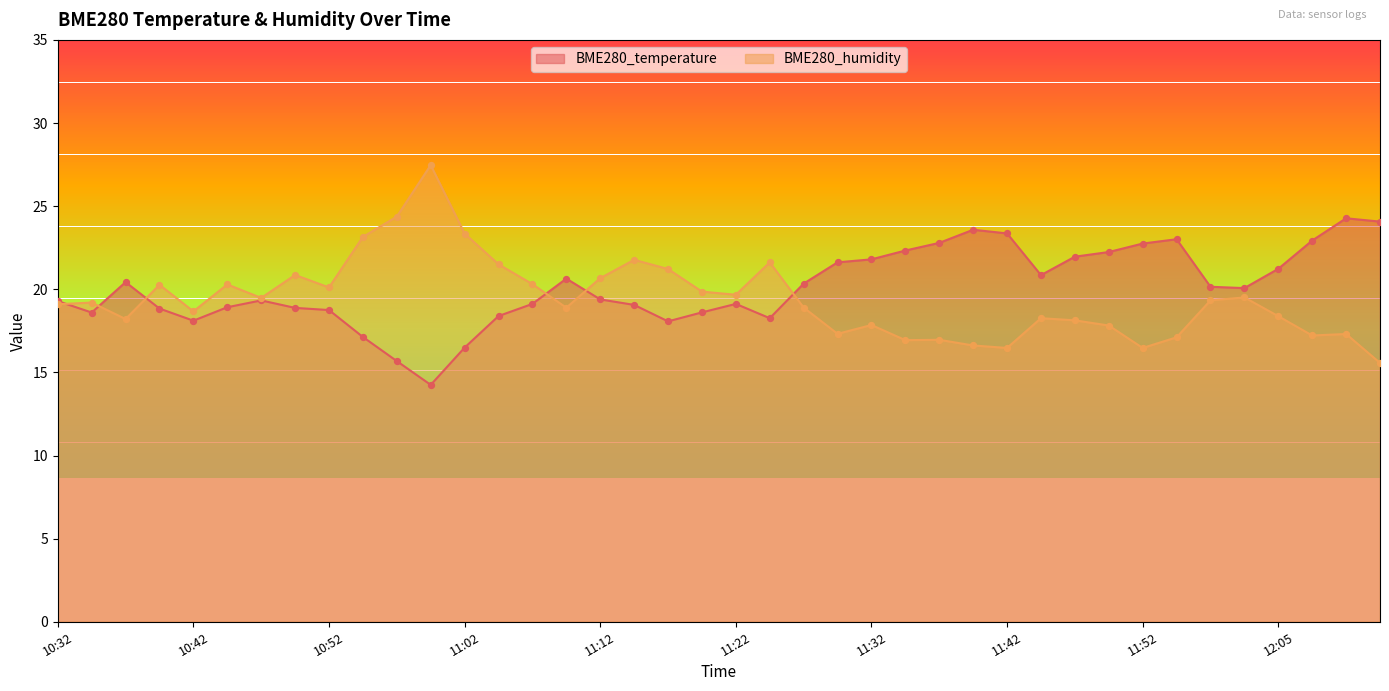

Which series reaches the maximum Y coordinate?

BME280_humidity